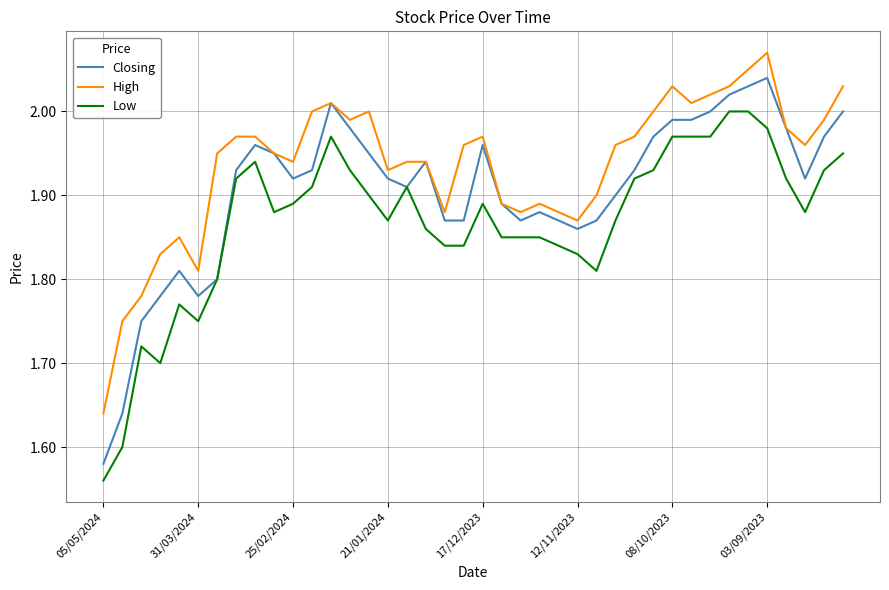

Which series has the largest total across all categories?

High